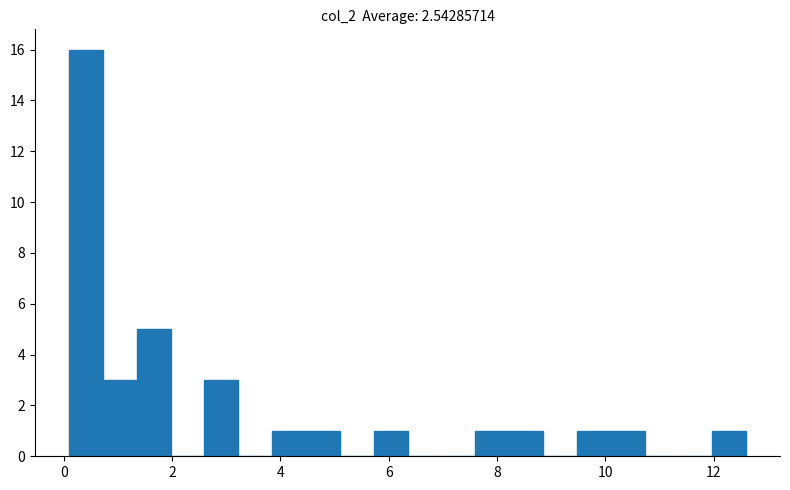

Around what value on the x-axis is the tallest bar? Give the approximate position of its centre, as read against the axis.

0.4